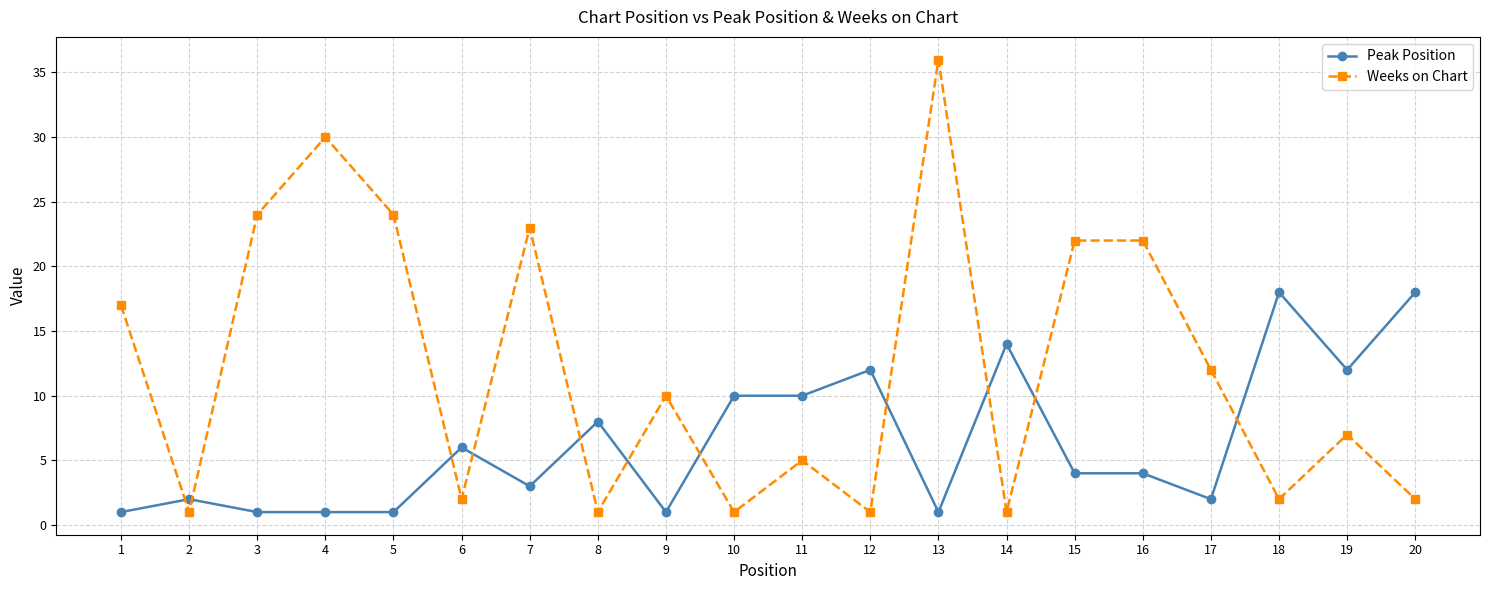

At how many categories does at least one series exceed 21?

7